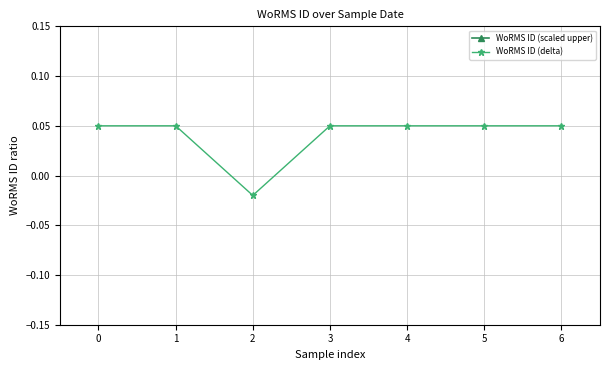

Which series has the largest total across all categories?

WoRMS ID (scaled upper)